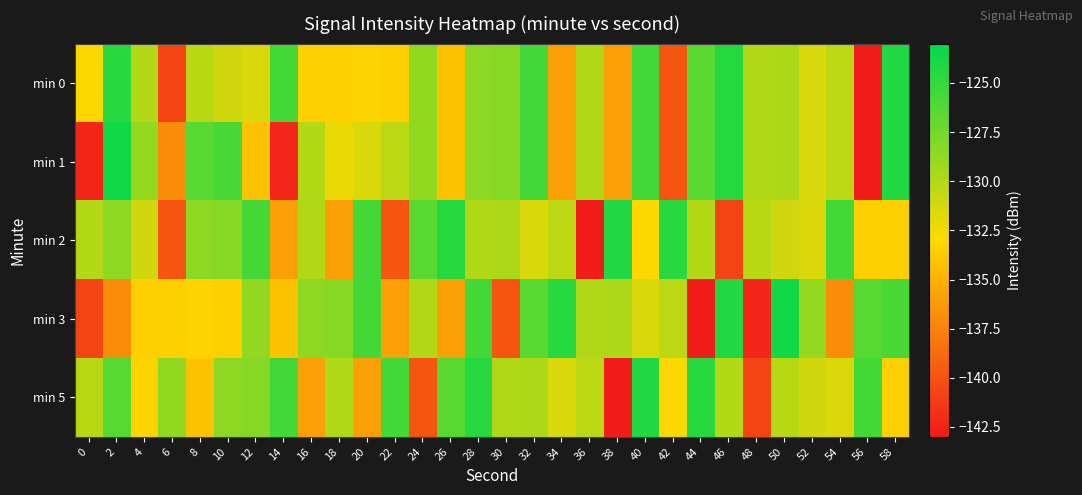

Rank the series by their maximum value, from highest to lowest.

min 1, min 3, min 0, min 2, min 5